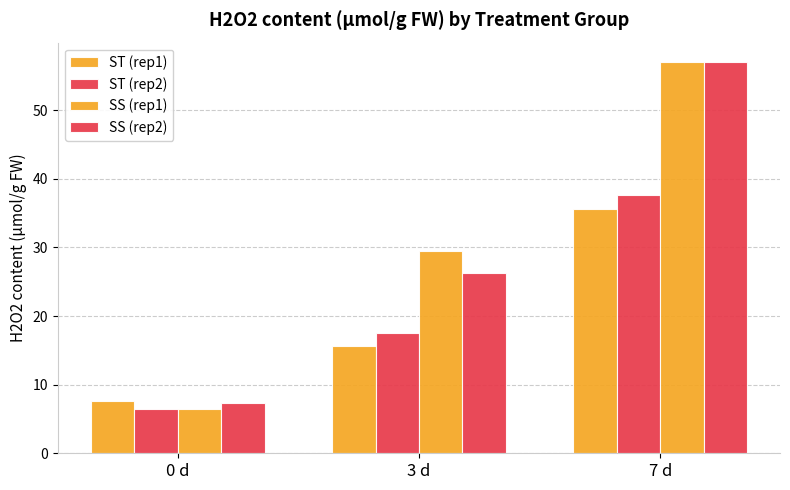

How many bars are there in each group?

4